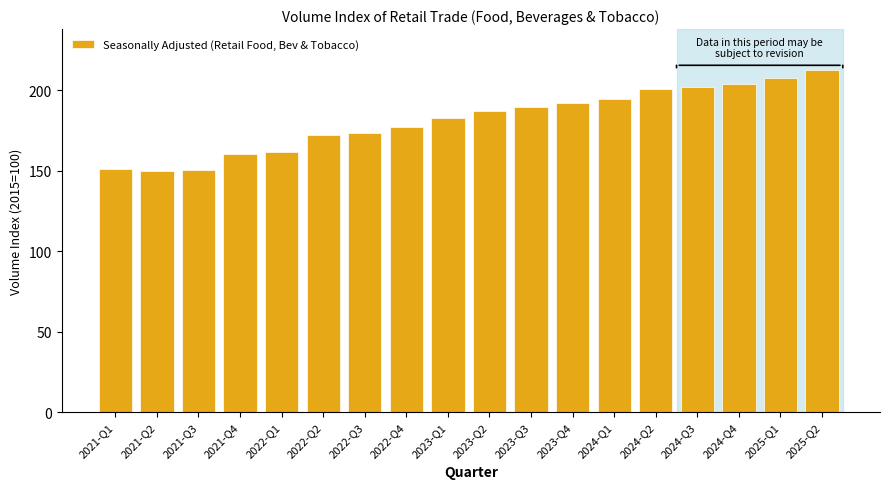

What is the label of the 6th bar from the left?

2022-Q2